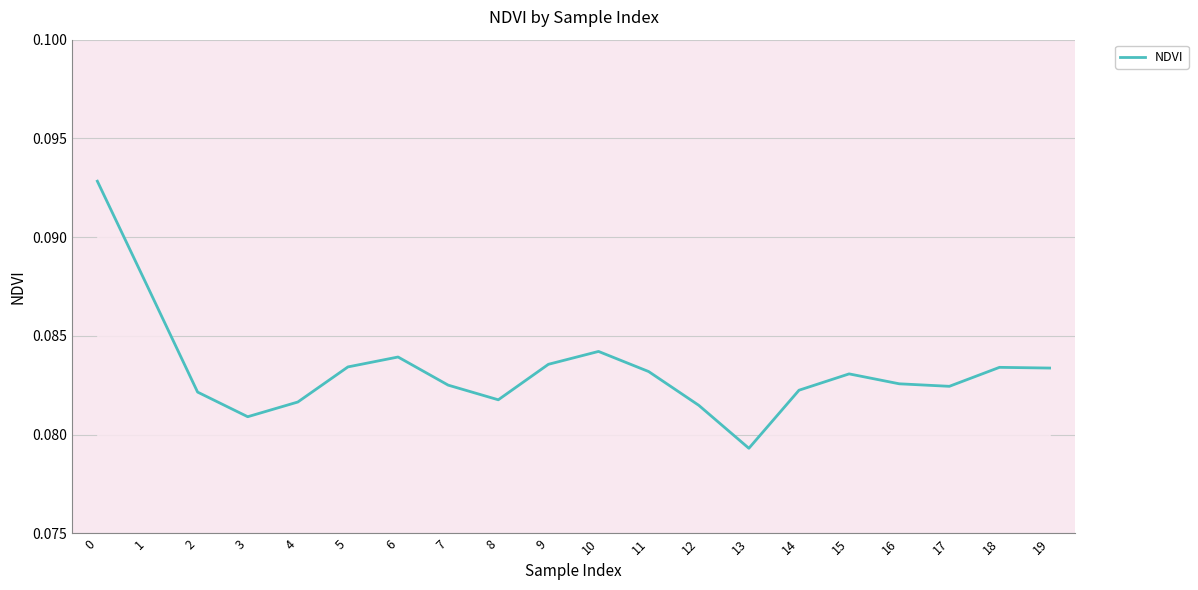

How many values are between 0 and 1?

20